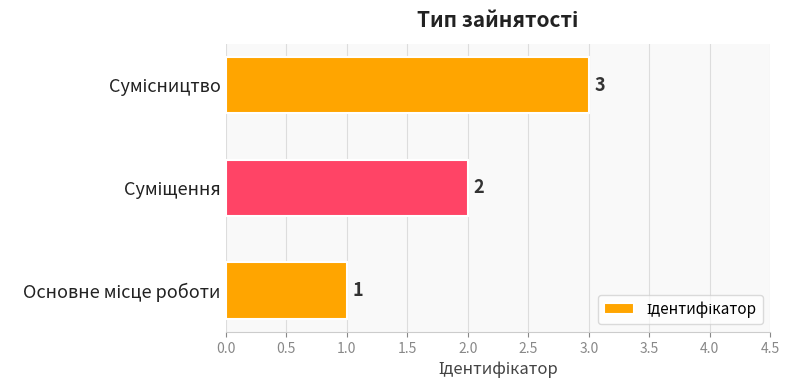

What is the sum of all values?

6